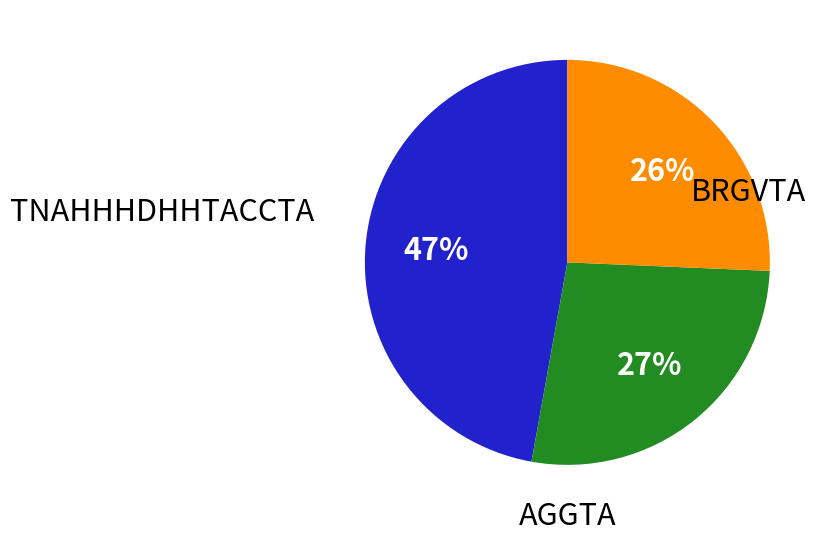

To the nearest percent, what is the difference between the largest and smallest slice percentages?

21%